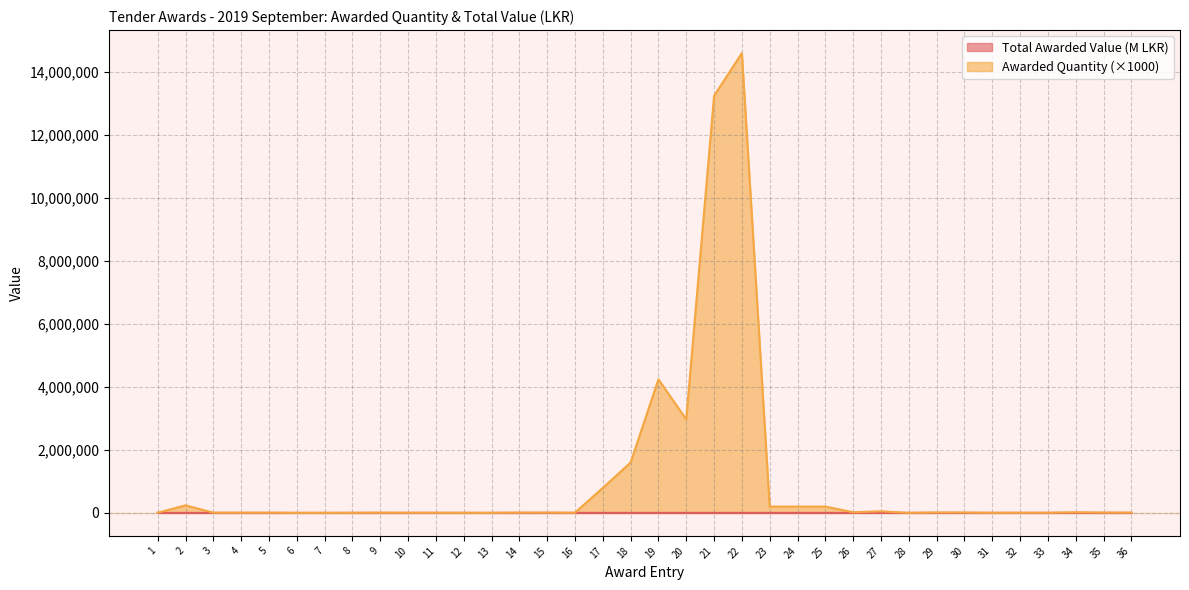

How many values in Total Awarded Value LKR are above zero?

27